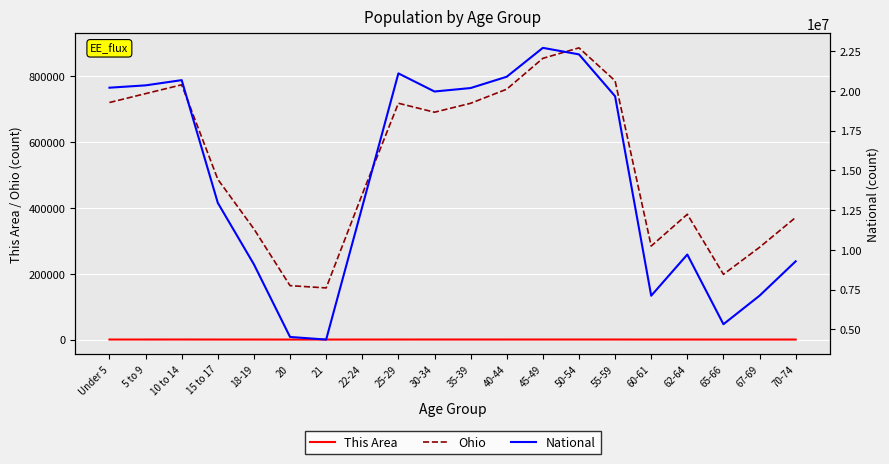

True or false: This Area and National intersect in this chart.

False